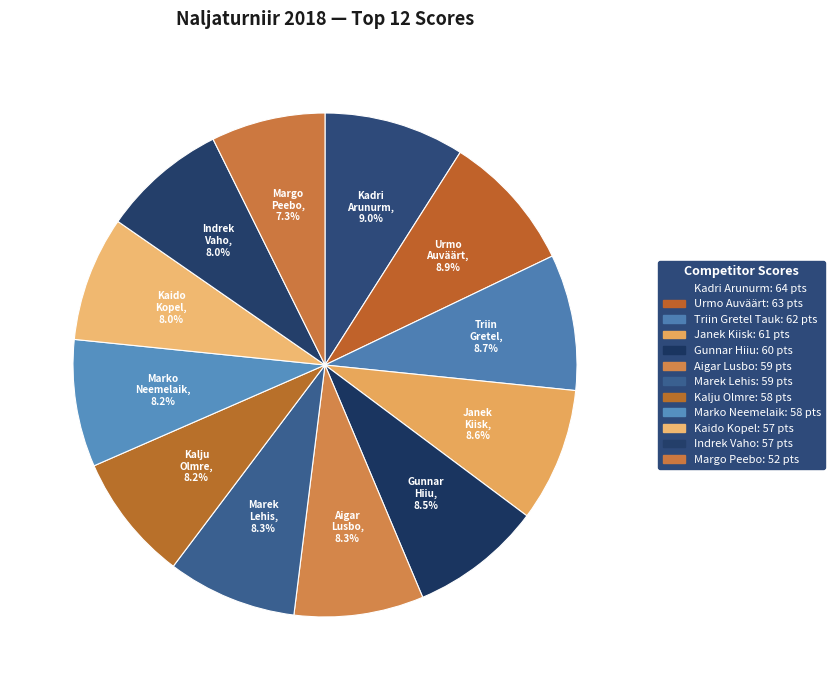

How many segments does this pie chart have?

12